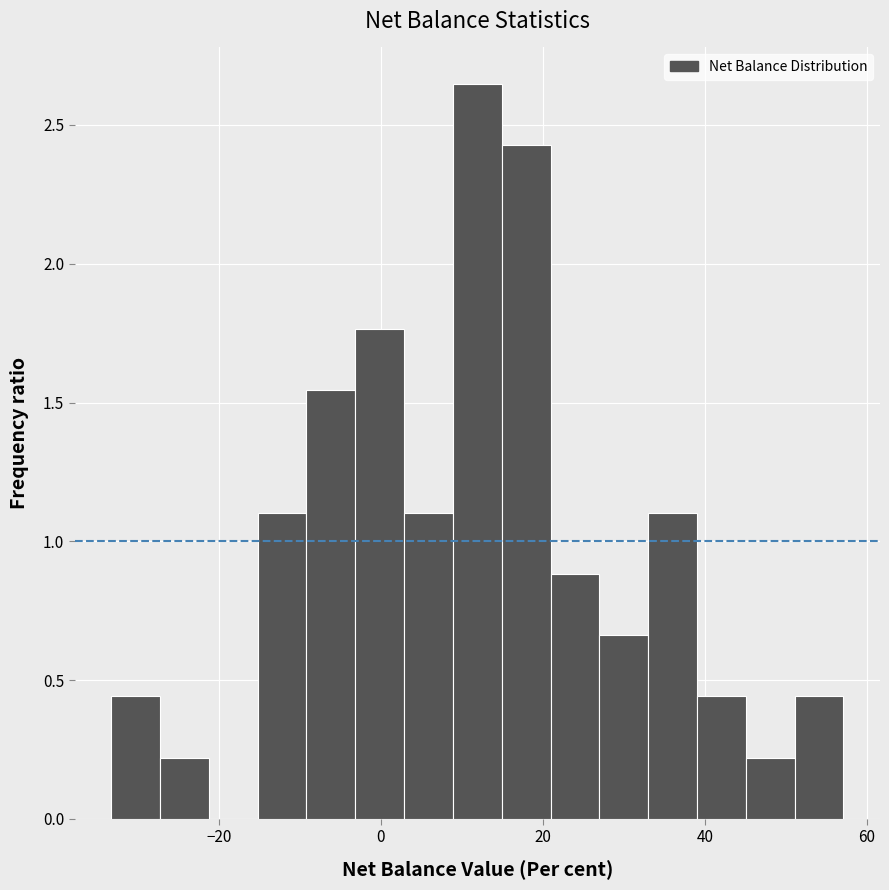

Read against the x-axis, roughly where is the centre of the tallest bar?

12